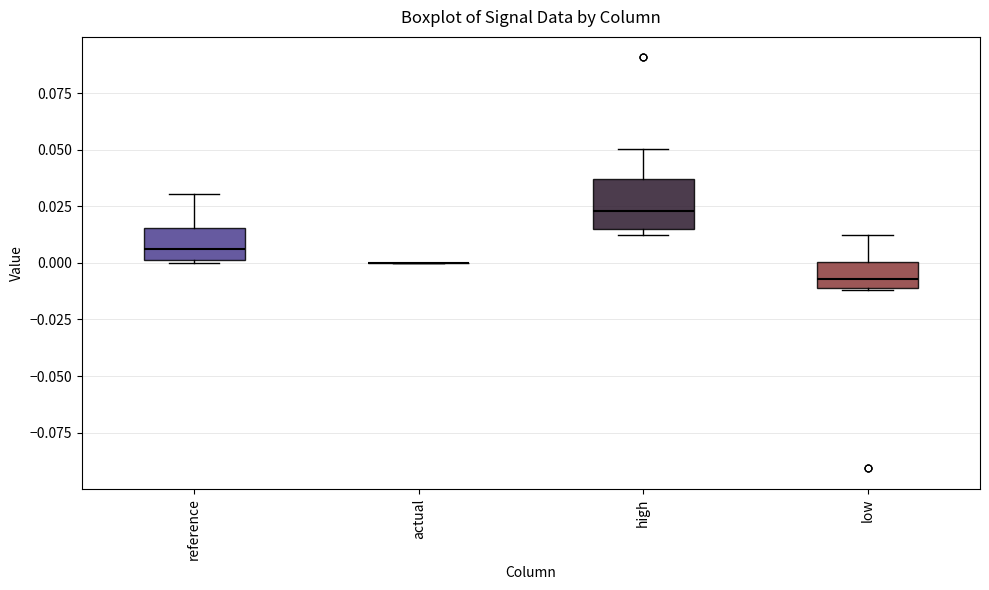

Comparing the boxes themselves (not the whiskers), which one is the tallest?

high